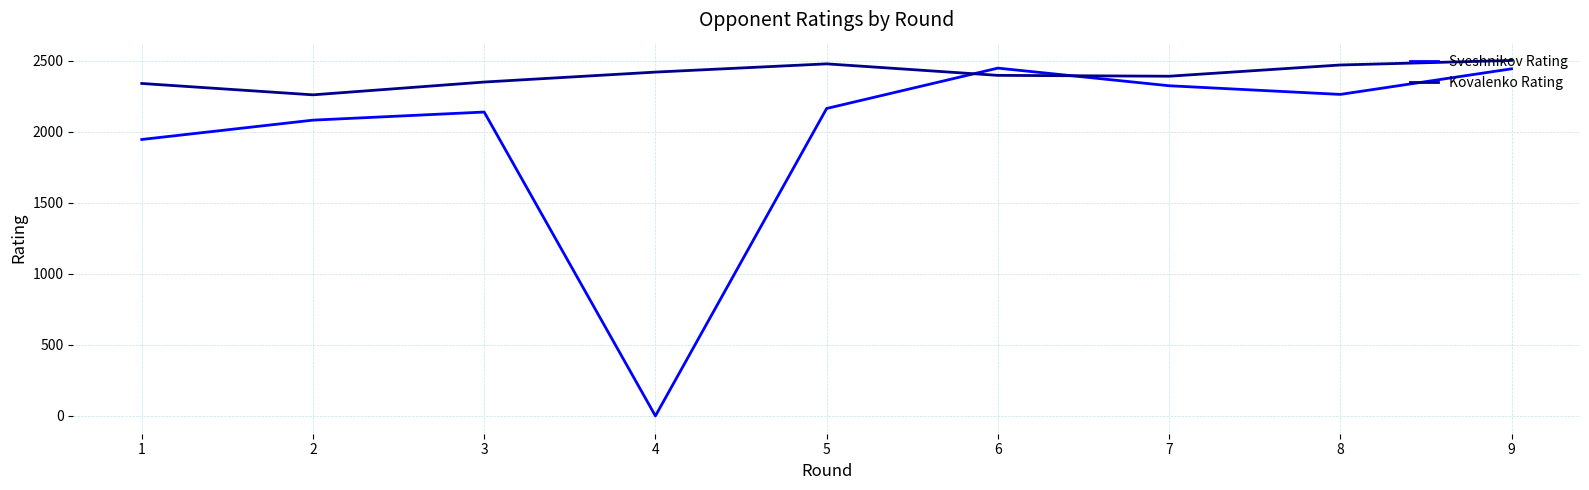

At 2, list the series in order from largest to smallest.

Kovalenko Rating, Sveshnikov Rating